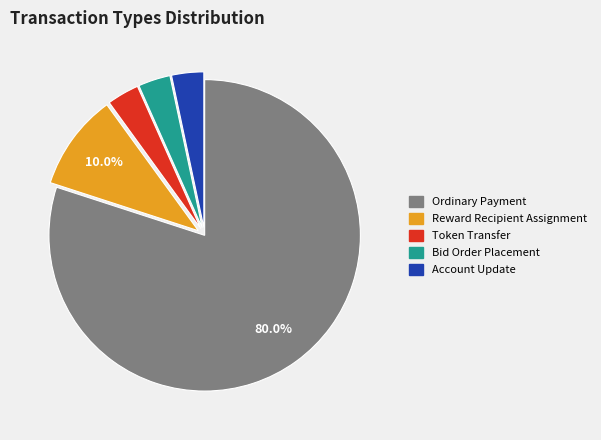

To the nearest percent, what percentage of the pie is Token Transfer?

3%